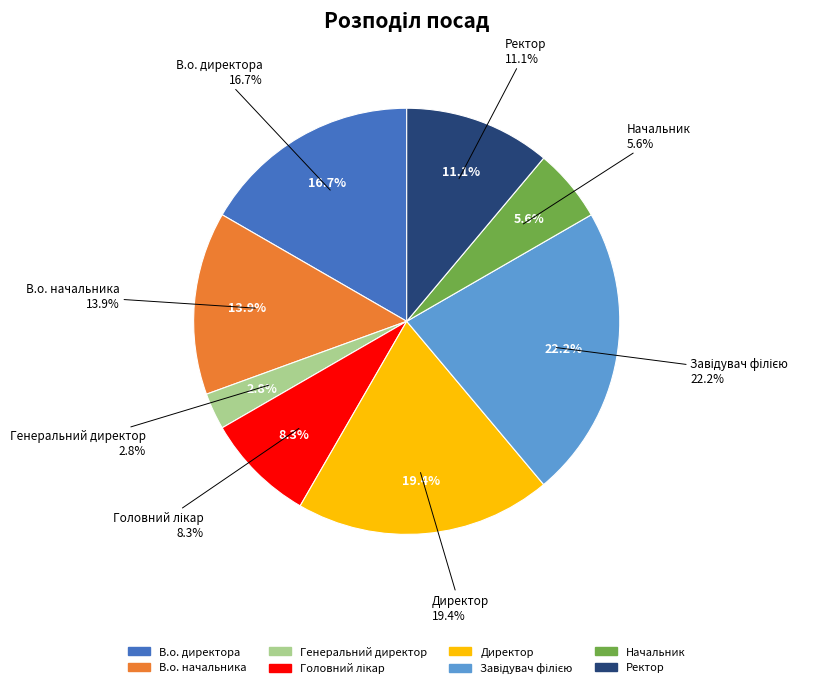

How many slices are in this pie chart?

8